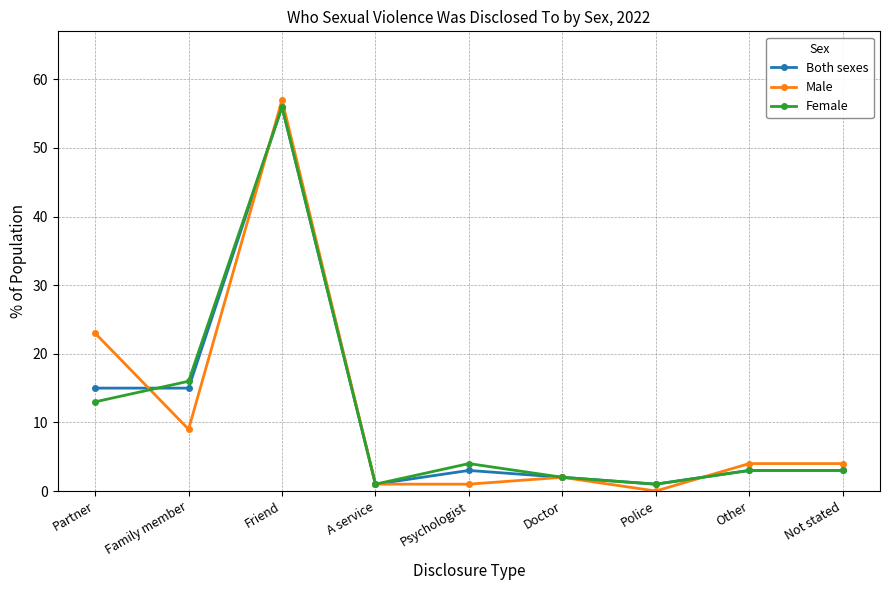

The Both sexes series shows 1 at Police. True or false?

True